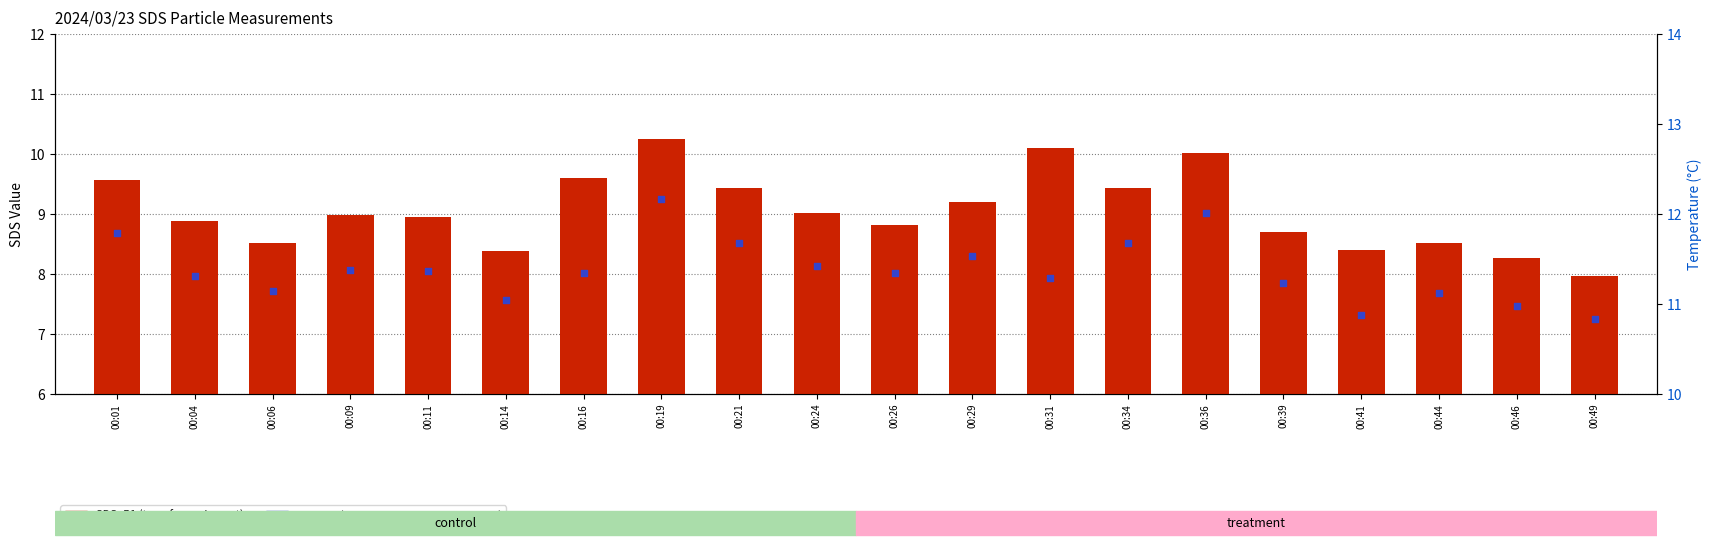

At which category is the sum across all series the highest?

00:19